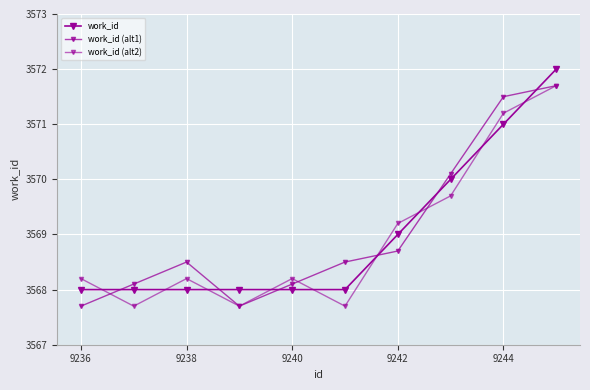

What is the greatest value displayed?

3572.0